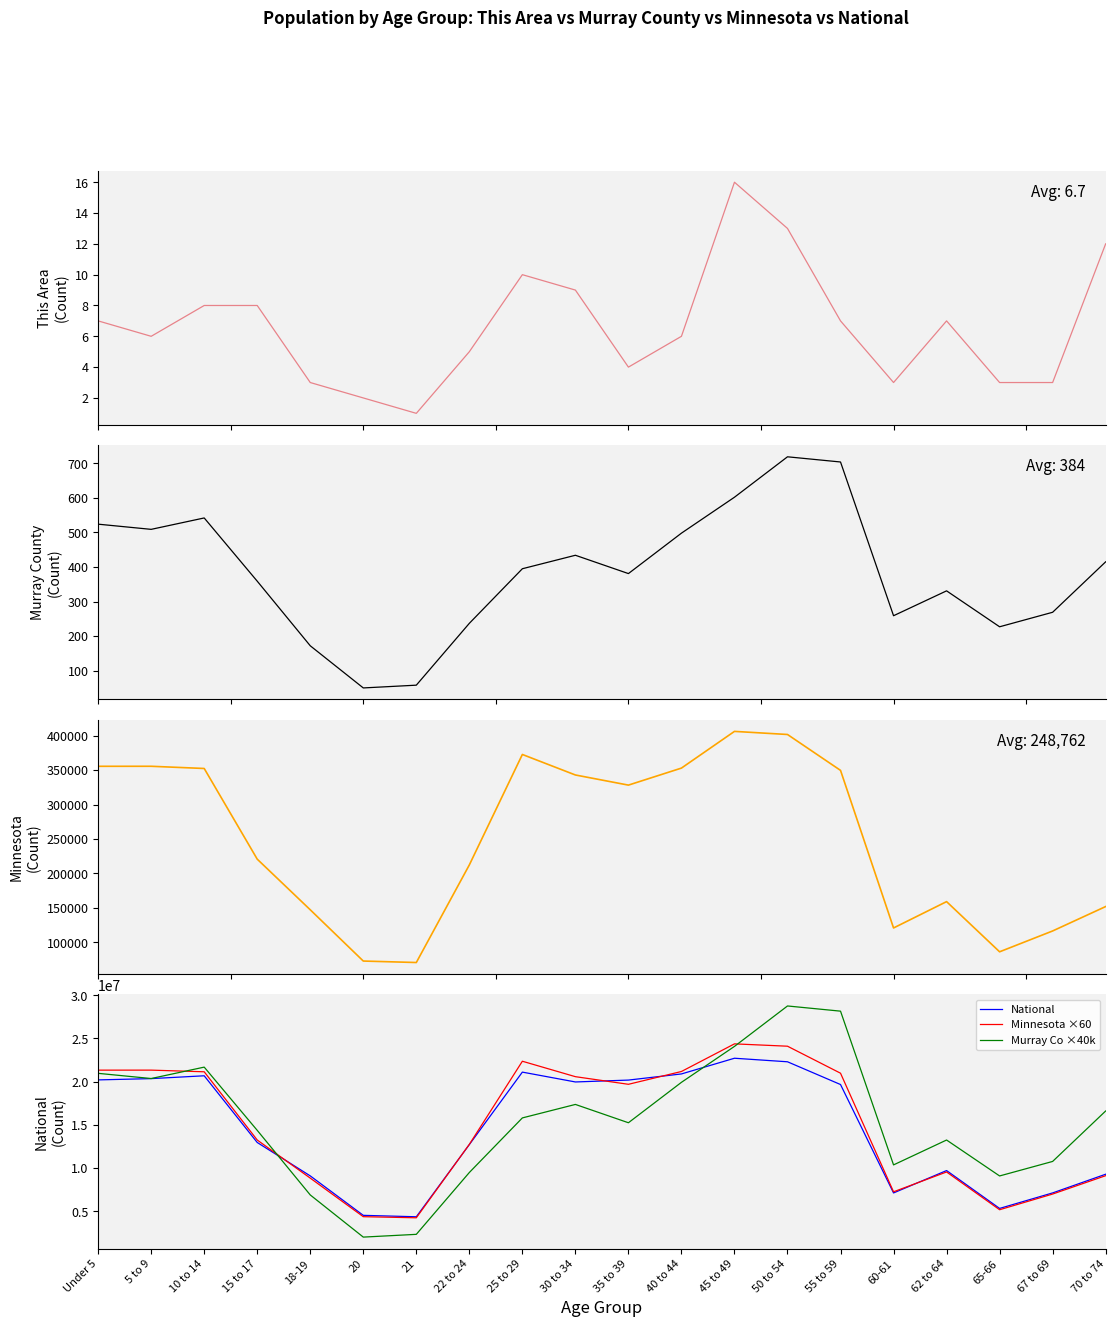

Is this an area chart (filled region under the line)?

No